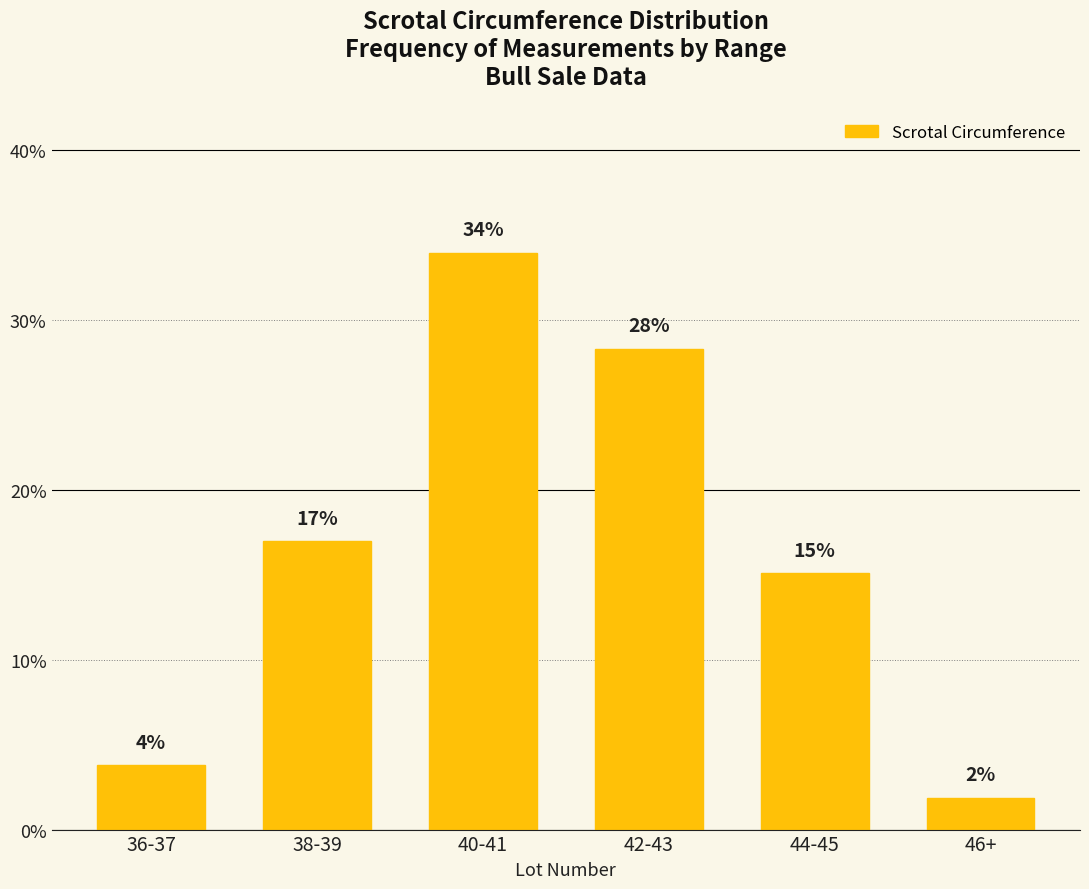

Does the chart contain any negative values?

No